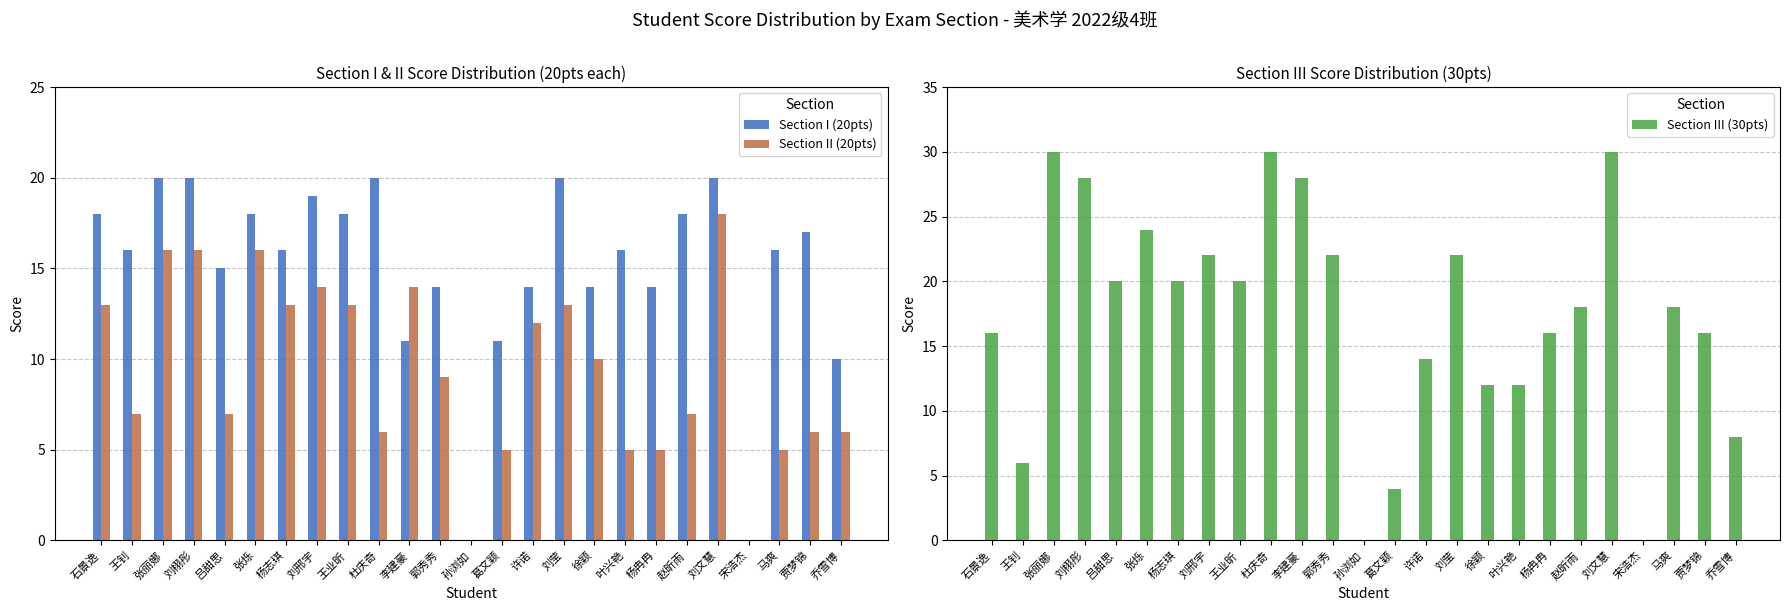

At how many categories does at least one series exceed 0?

23